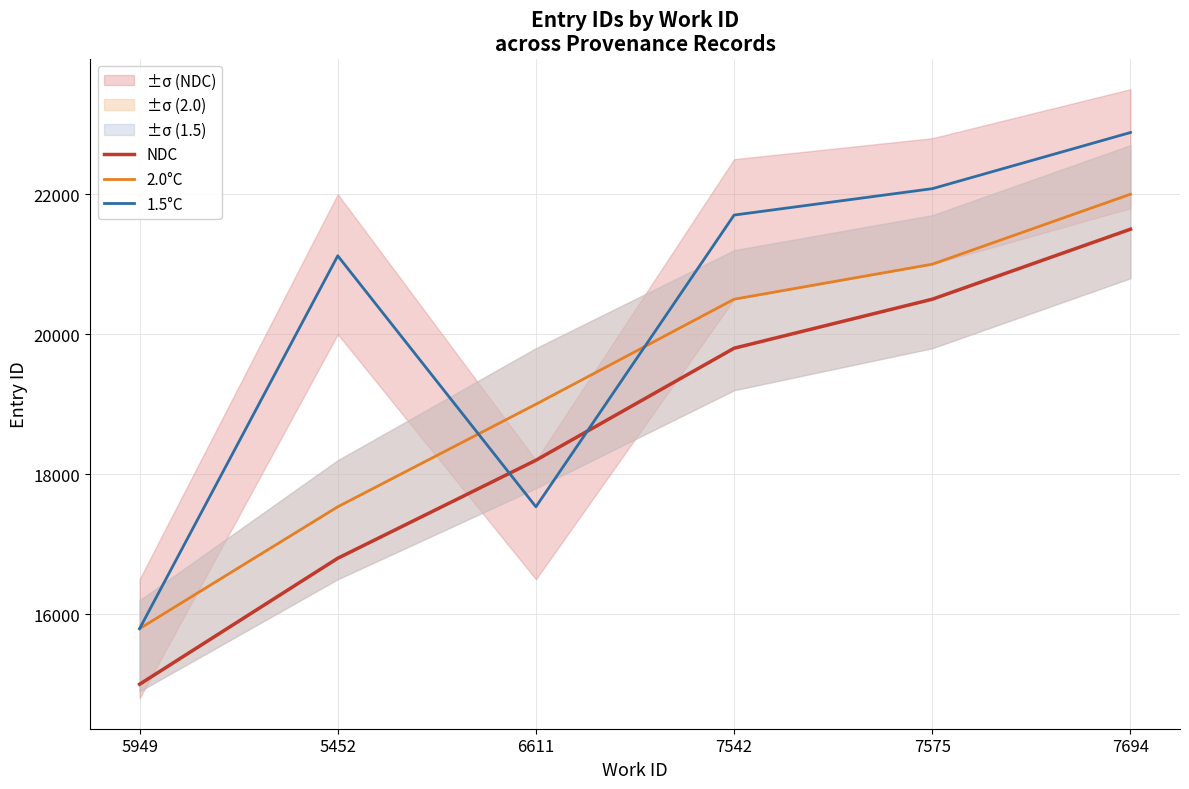

True or false: NDC has a value of 18200 at 6611.

True